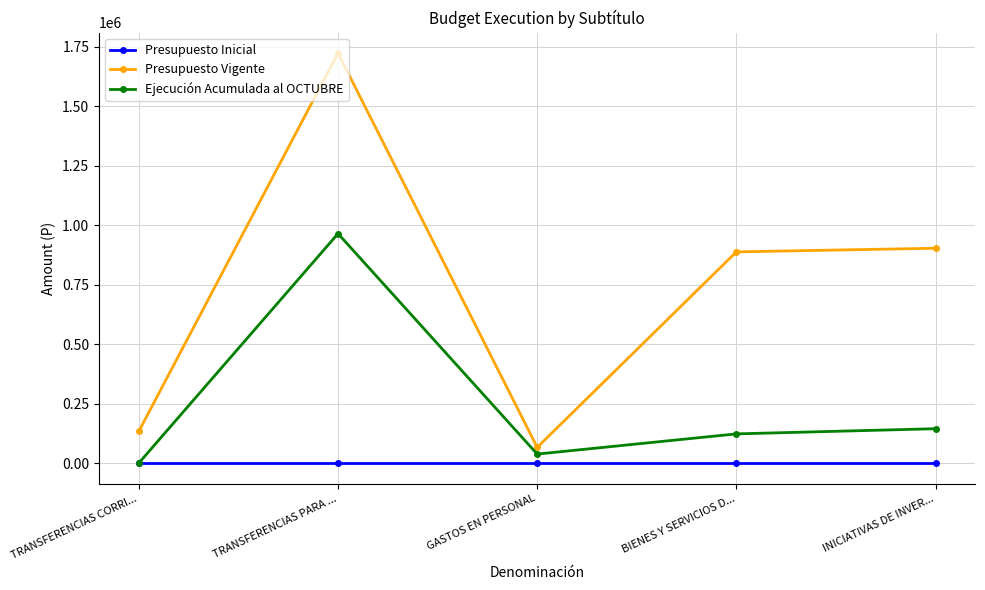

What is the label of the 3rd point from the right?

GASTOS EN PERSONAL